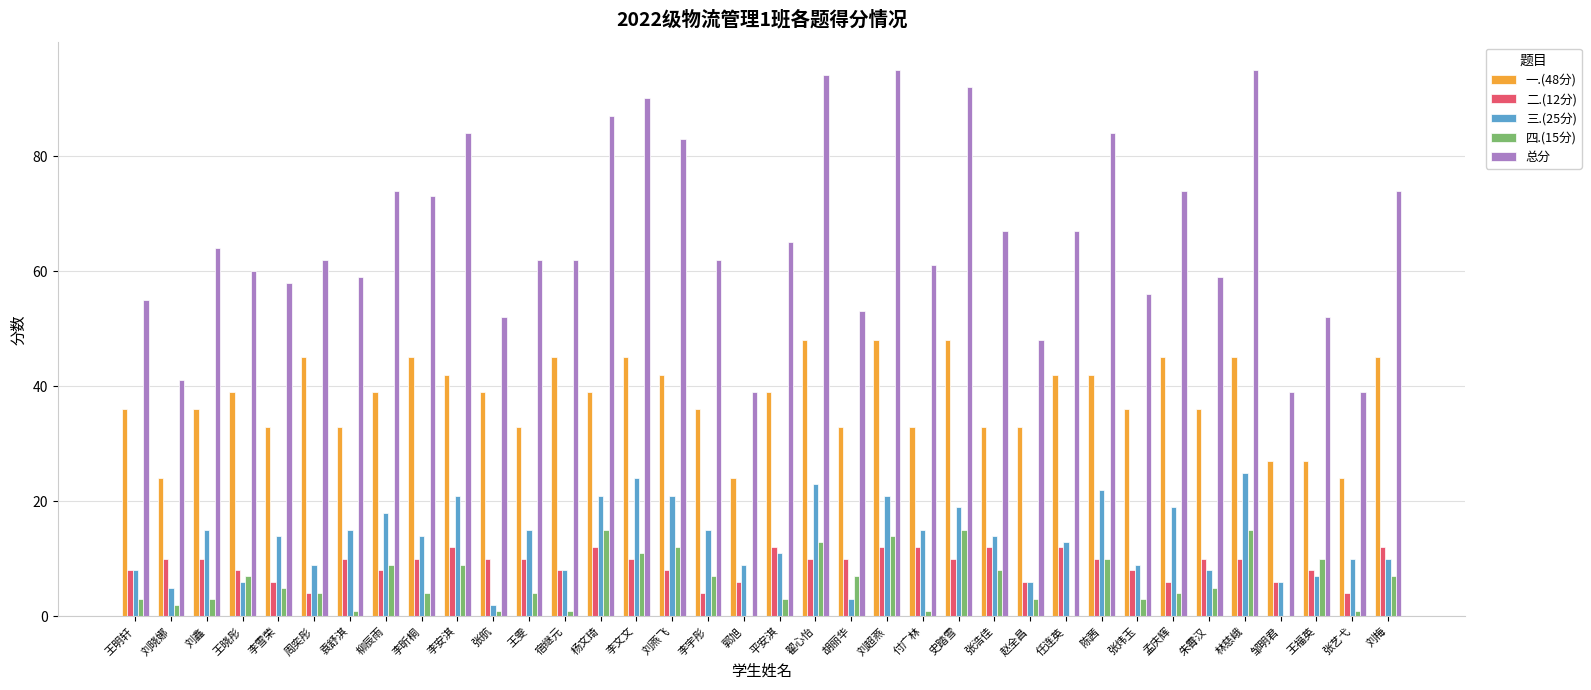

Between 孟庆辉 and 张艺弋, which series saw the biggest shift?

总分